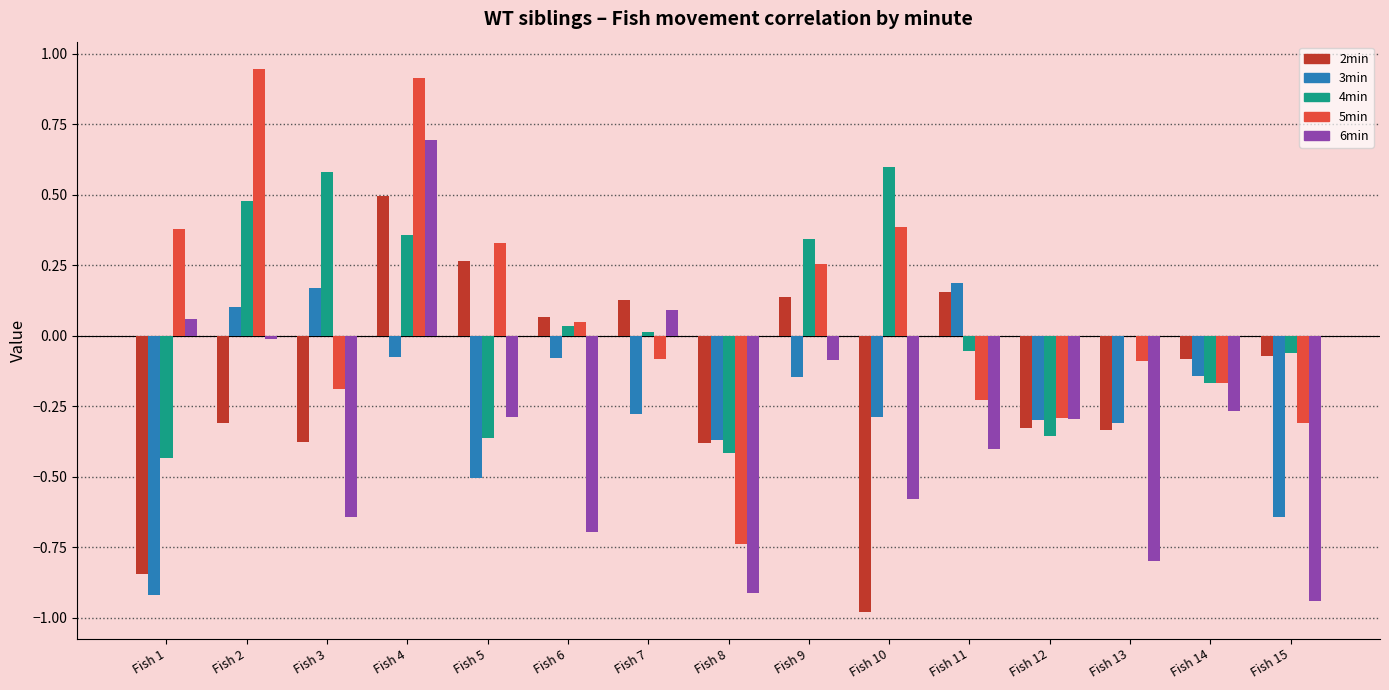

What are all the series names shown in the legend?

2min, 3min, 4min, 5min, 6min